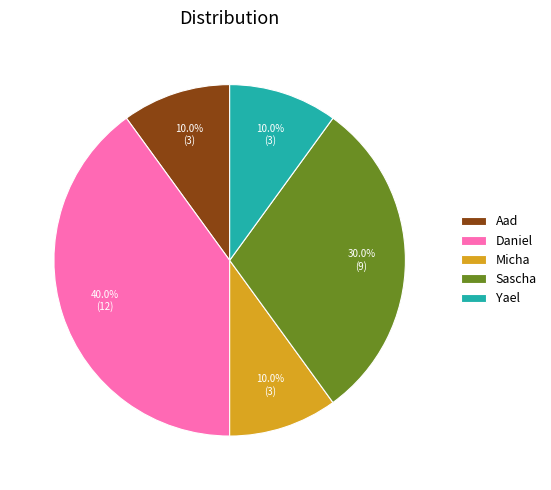

To the nearest percent, what portion does Micha represent?

10%